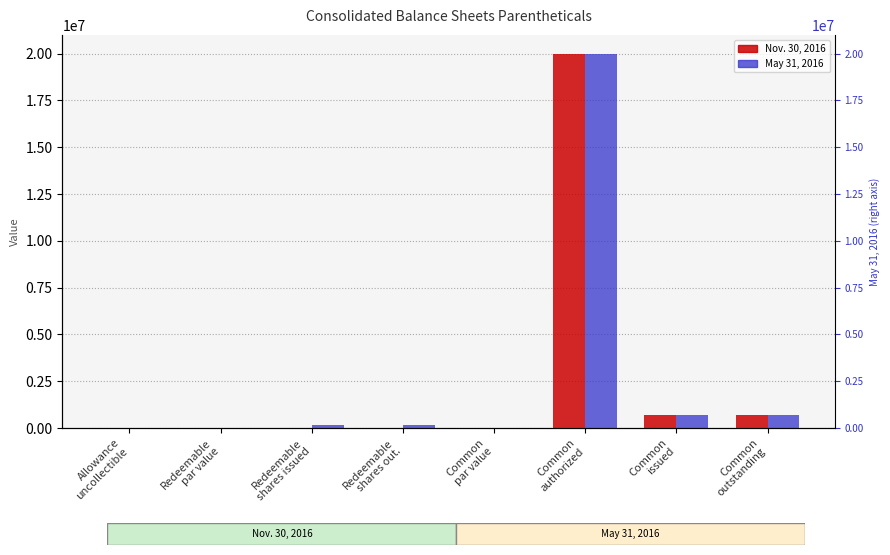

What is the label of the 8th bar from the left?

Common
outstanding